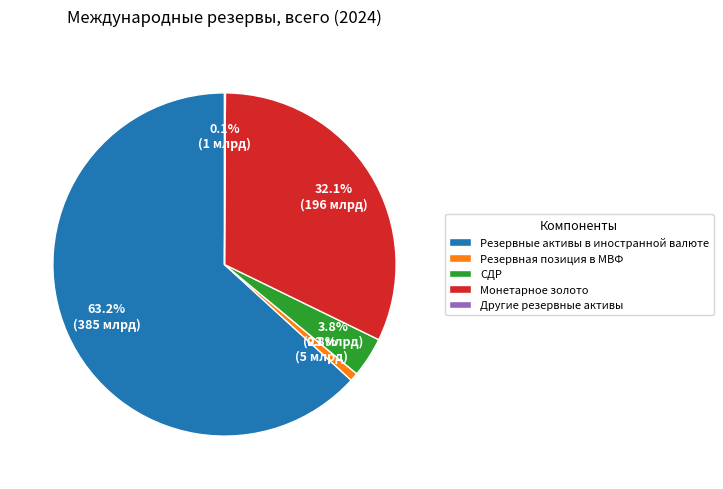

To the nearest percent, what is the difference between the СДР and Монетарное золото slice percentages?

28%